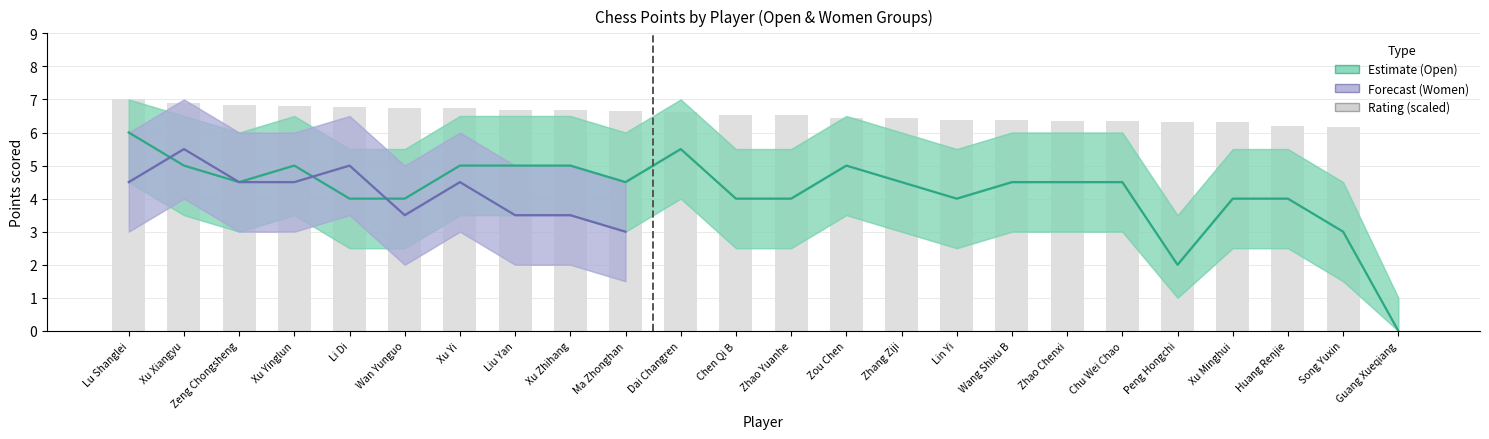

Is the value of women_pts at Peng Hongchi greater than the value of women_pts_lower at Zhao Yuanhe?

No